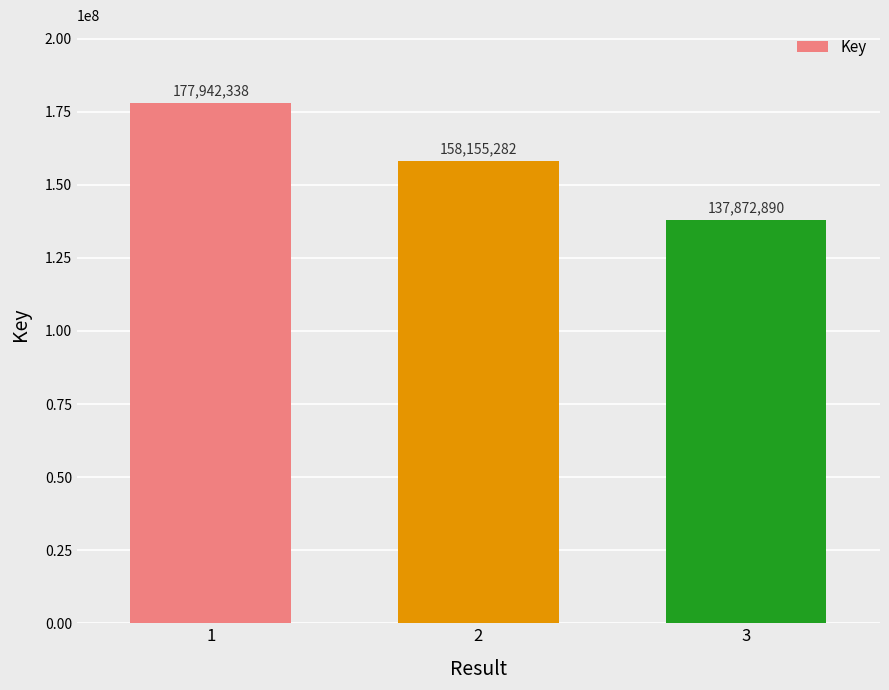

What is the greatest value displayed?

177942338